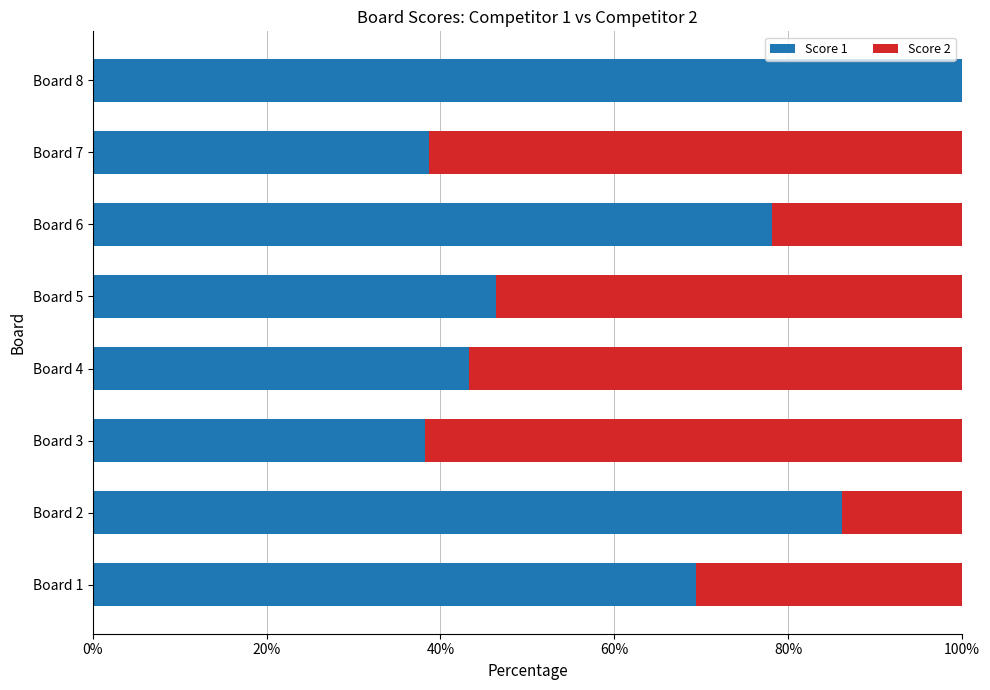

Count the number of data series in this chart.

2